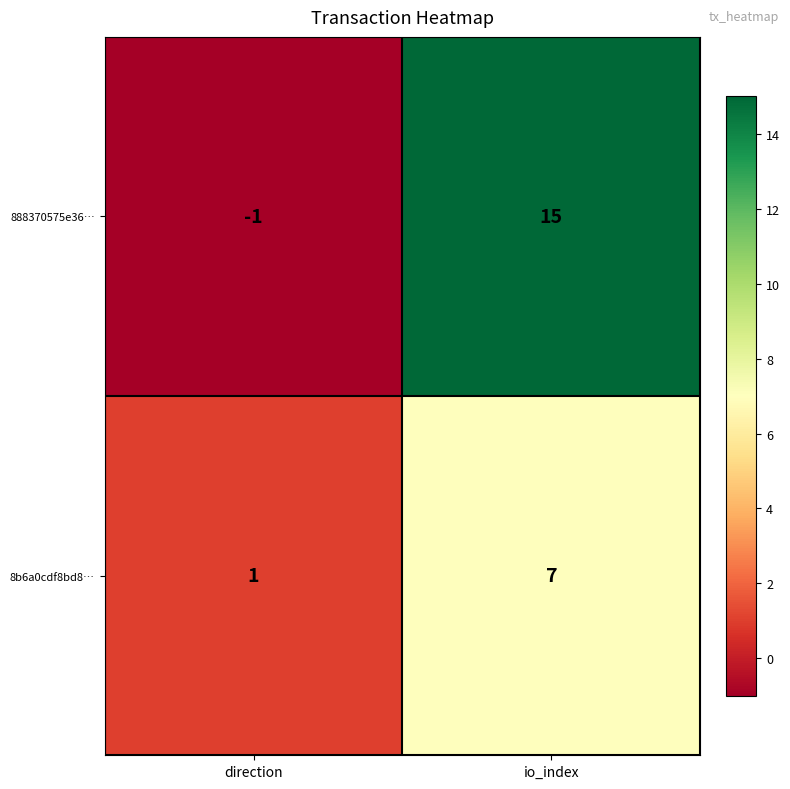

List the series in order of their overall mean, highest first.

888370575e36…, 8b6a0cdf8bd8…